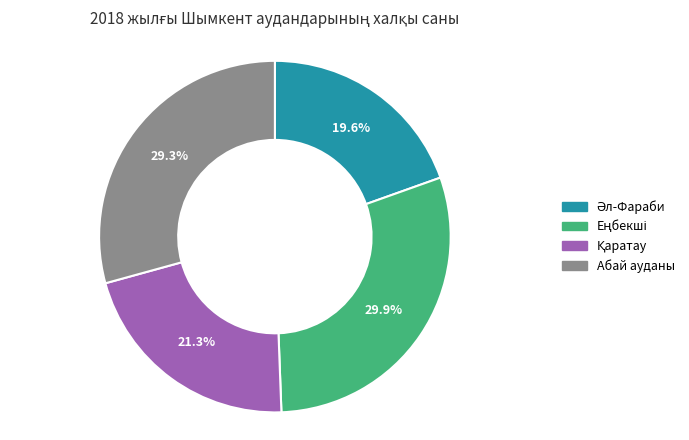

What percentage is the Абай ауданы slice, to the nearest percent?

29%